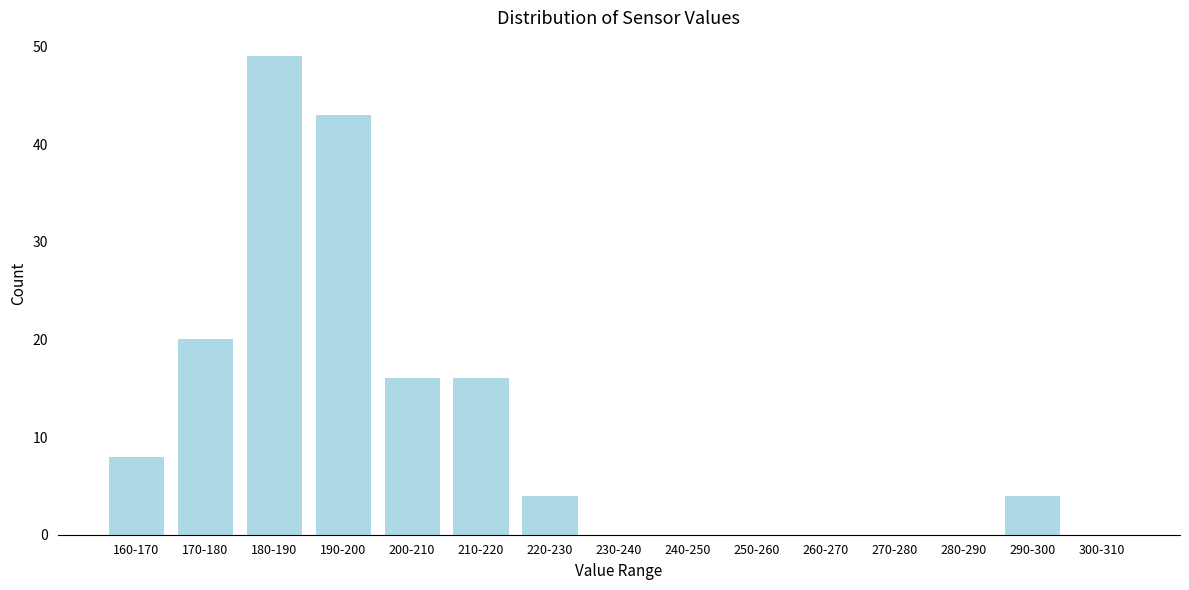

Reading left to right, what are all the values shown in this chart?

160-170=8	170-180=20	180-190=49	190-200=43	200-210=16	210-220=16	220-230=4	230-240=0	240-250=0	250-260=0	260-270=0	270-280=0	280-290=0	290-300=4	300-310=0